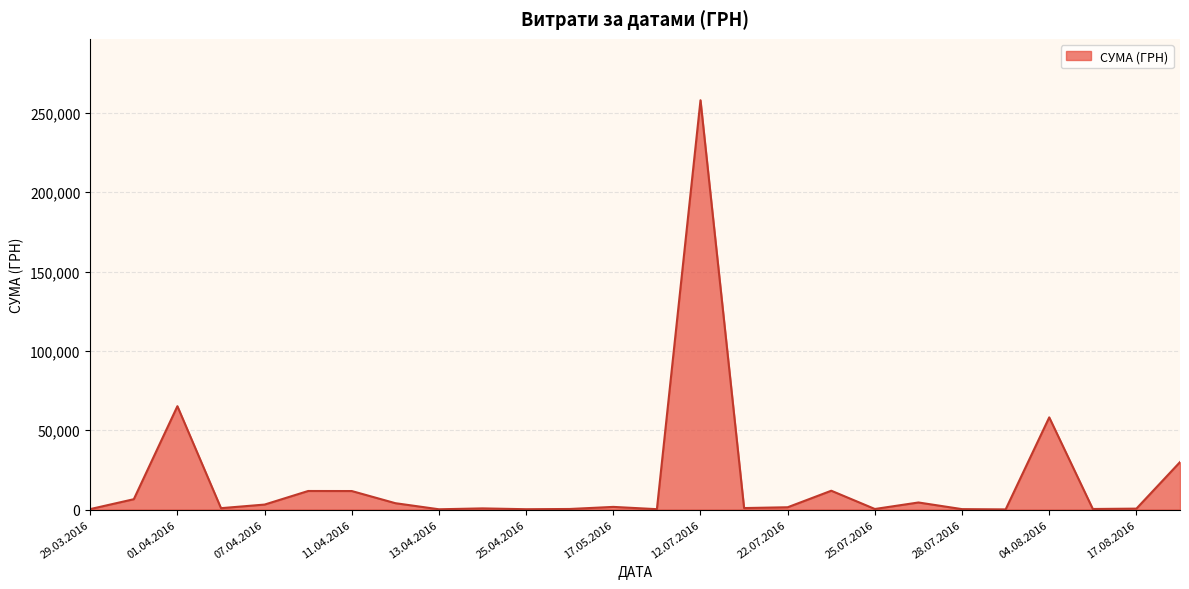

What is the maximum value shown in the chart?

258001.8